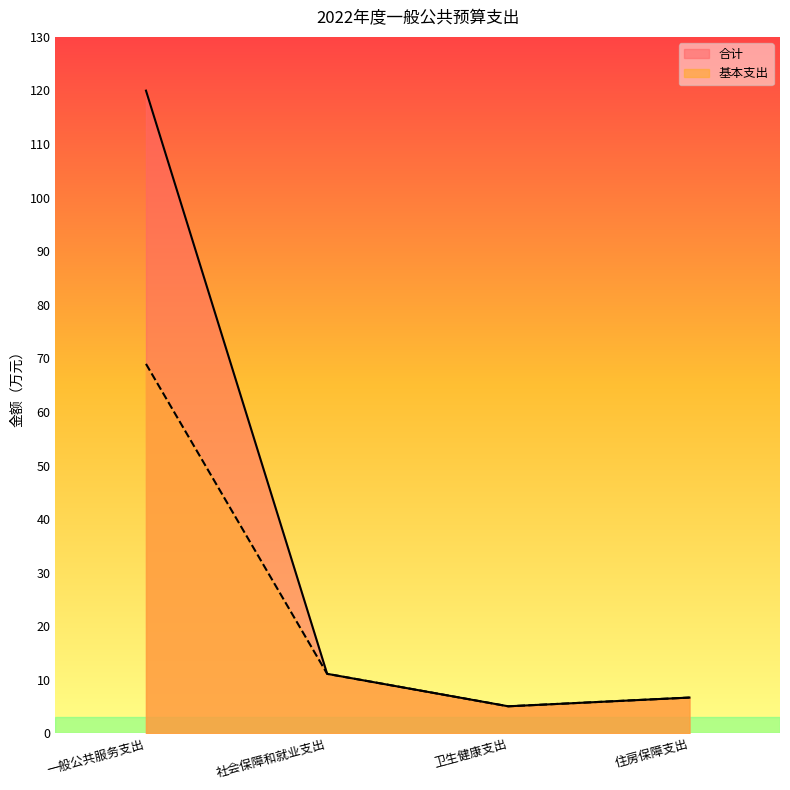

Rank the series by their maximum value, from lowest to highest.

基本支出, 合计